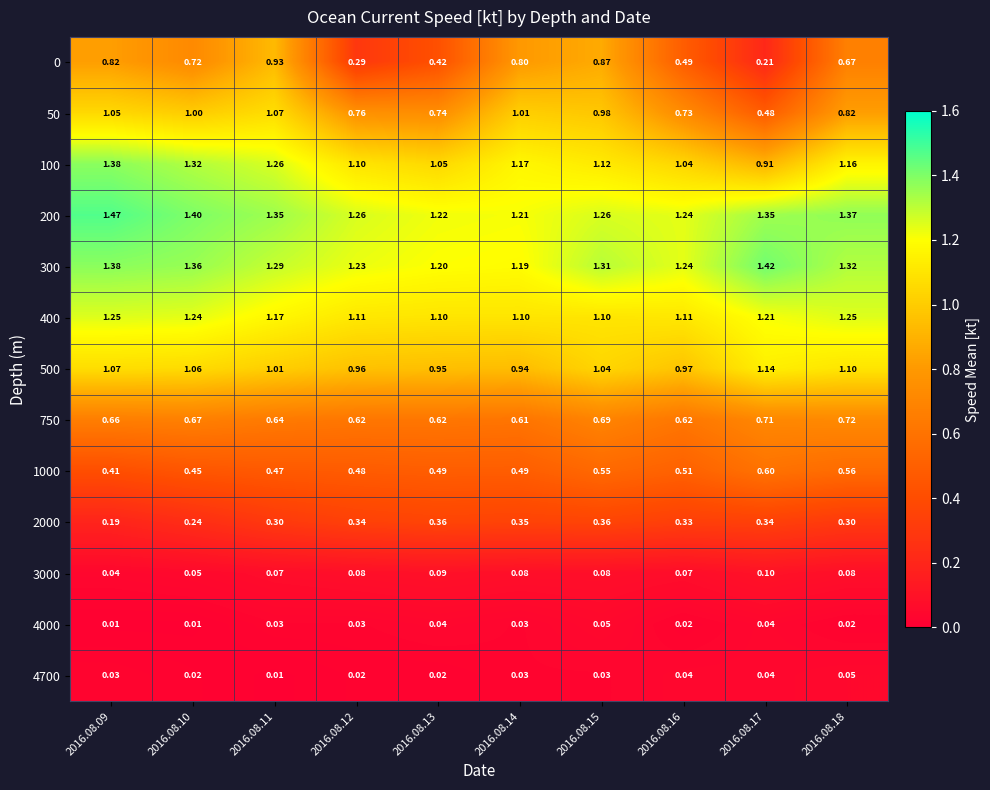

Is the value of 750 at 2016.08.15 greater than the value of 1000 at 2016.08.11?

Yes